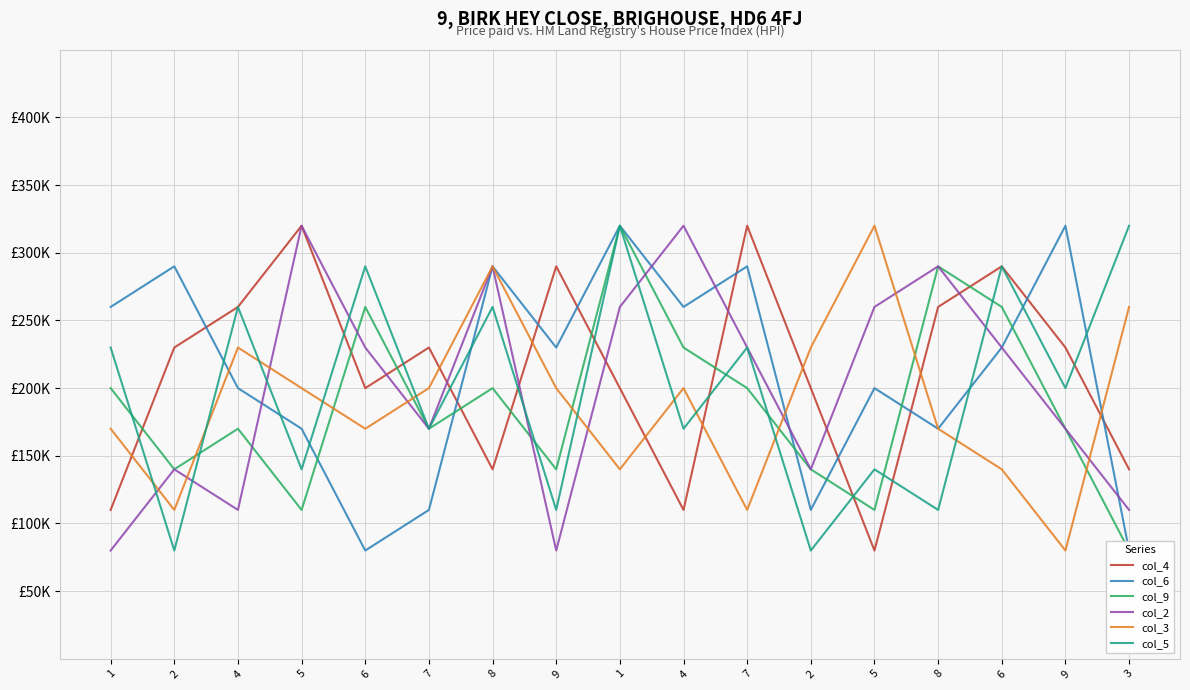

Which series changed the most between 7 and 9?

col_6